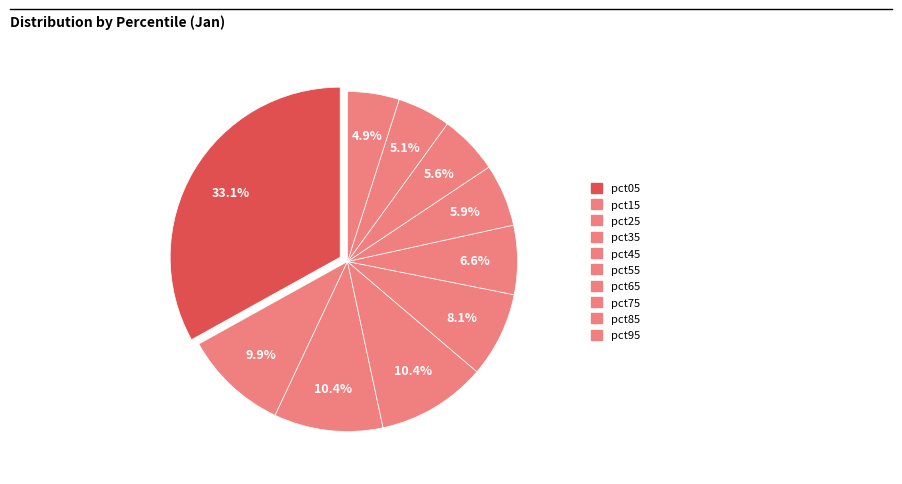

How many slices are in this pie chart?

10